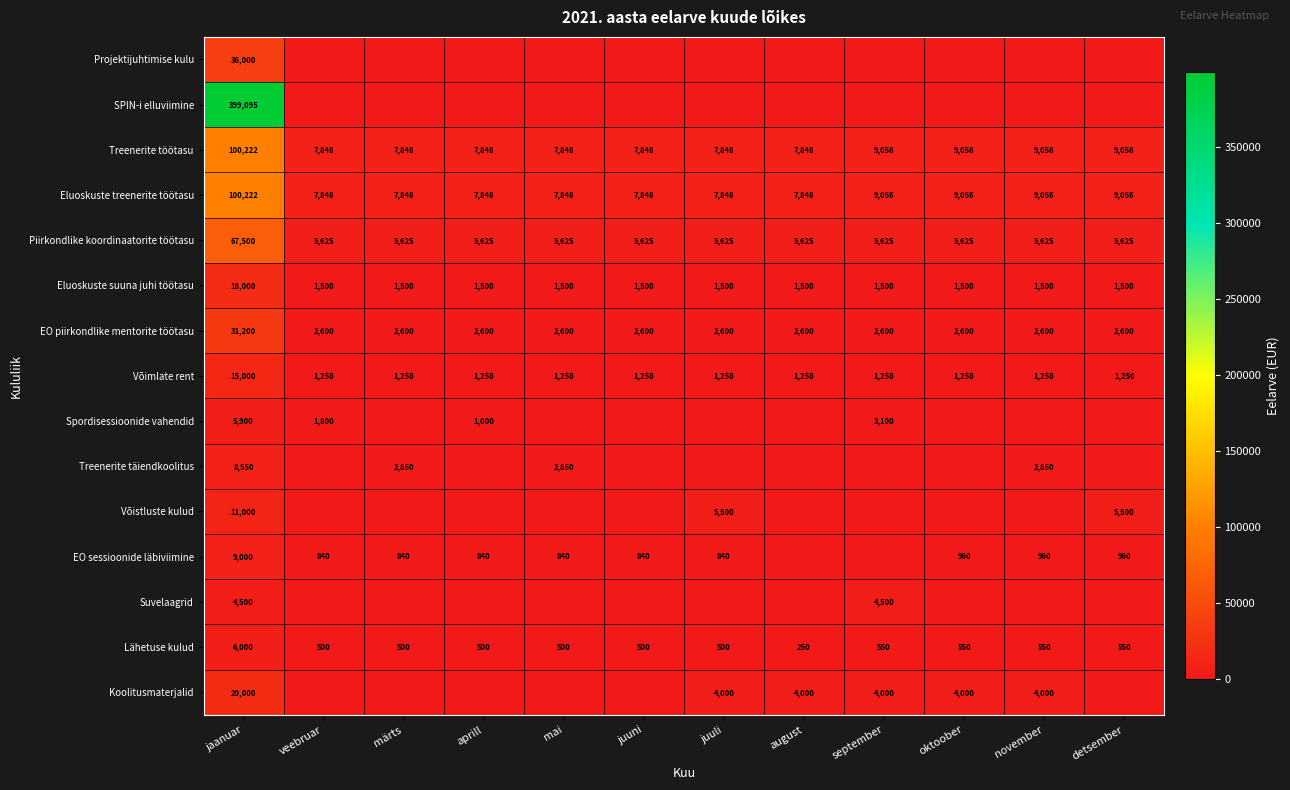

Is the value of Võimlate rent at mai greater than the value of Eluoskuste suuna juhi töötasu at mai?

No